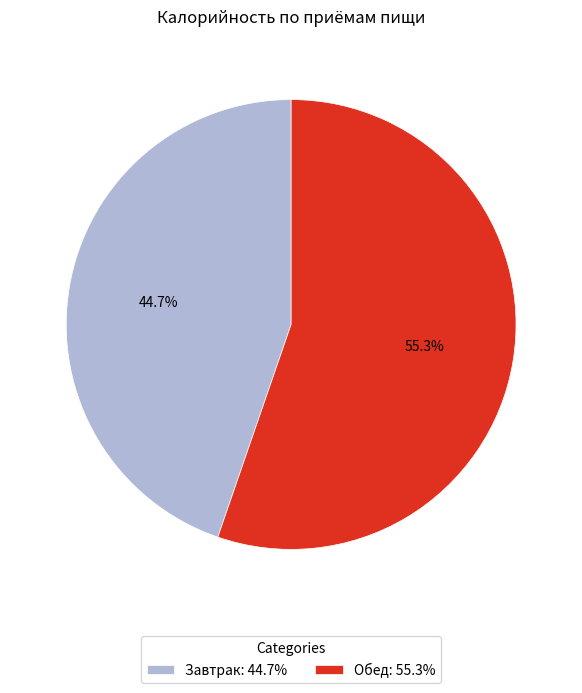

Is it true that Обед is 55% of the pie?

True